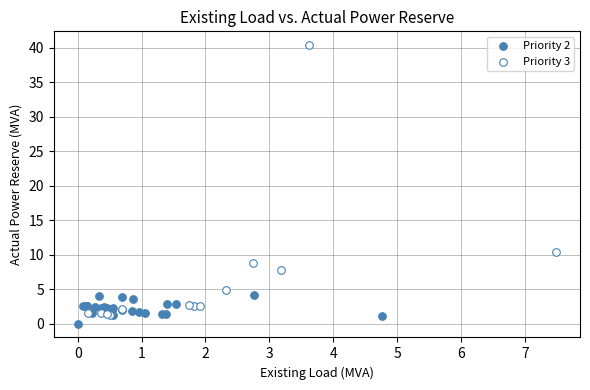

Which series contains the highest Y value?

Priority 3